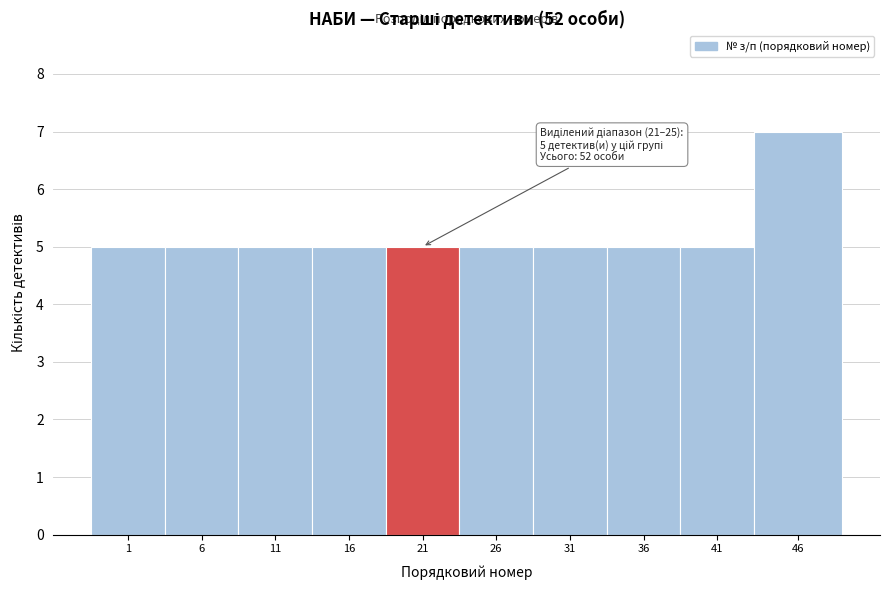

Reading left to right, what are all the values shown in this chart?

5	5	5	5	5	5	5	5	5	7